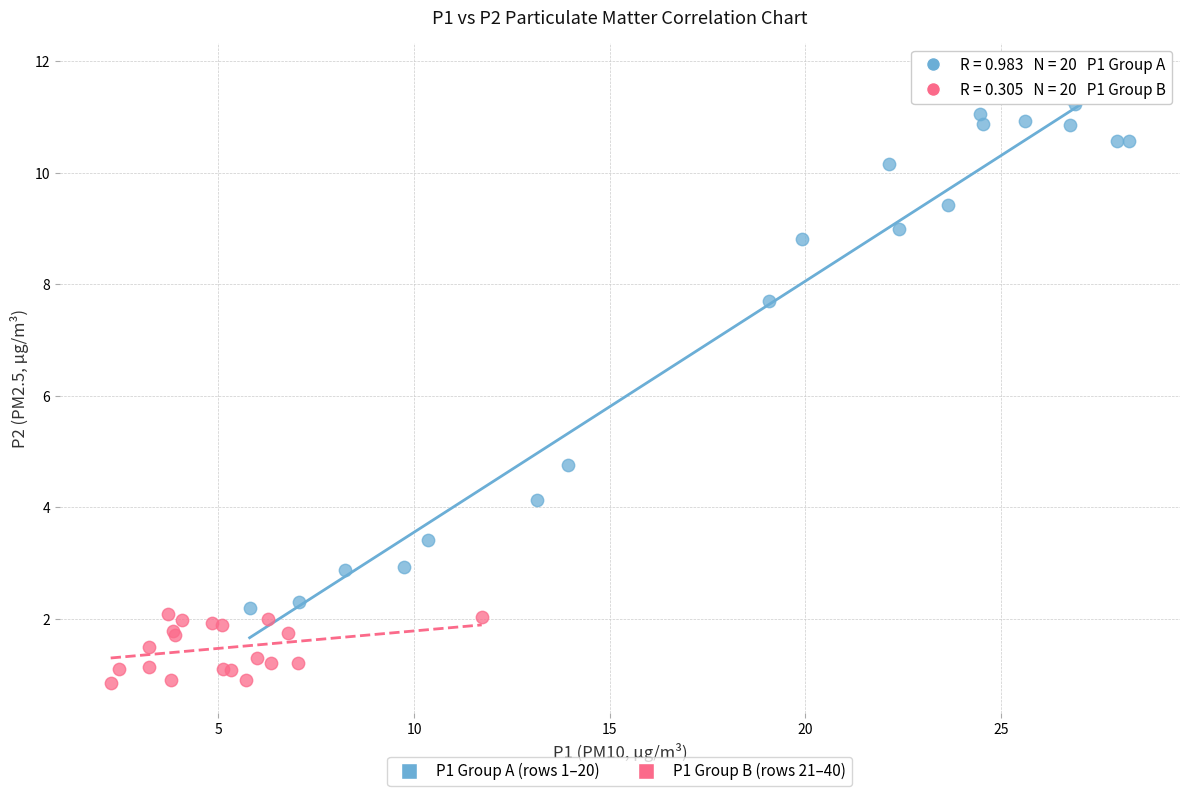

What are all the series names shown in the legend?

P1 Group A (rows 1–20), P1 Group B (rows 21–40)